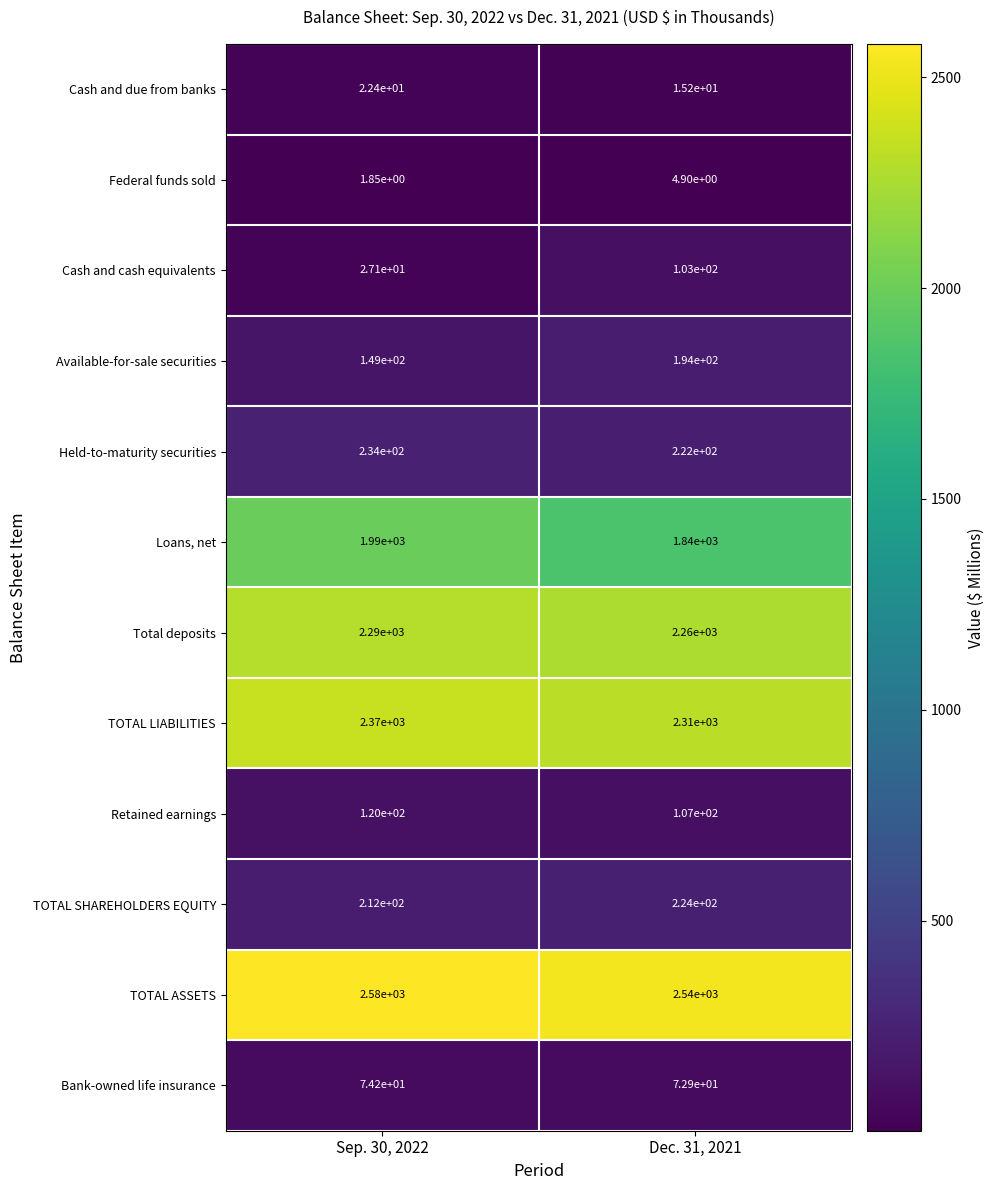

True or false: Held-to-maturity securities has a value of 222.0 at Dec. 31, 2021.

True